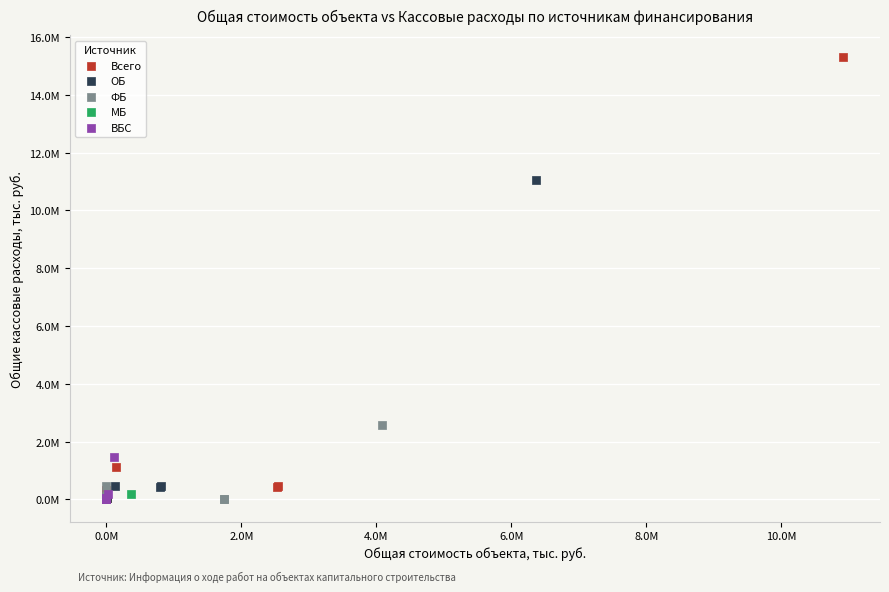

What are all the series names shown in the legend?

Всего, ОБ, ФБ, МБ, ВБС